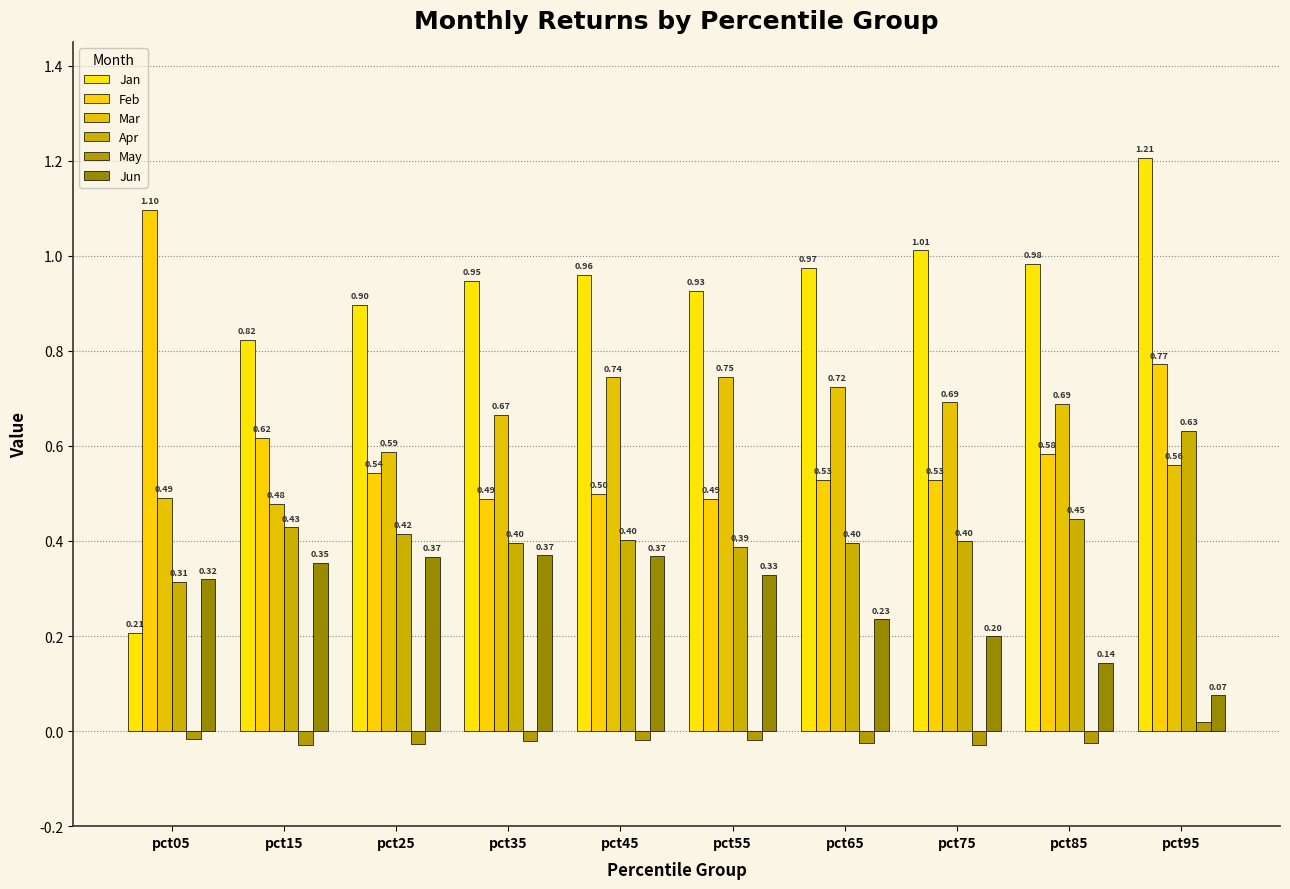

Which has a higher value, pct95 or pct25?

pct95